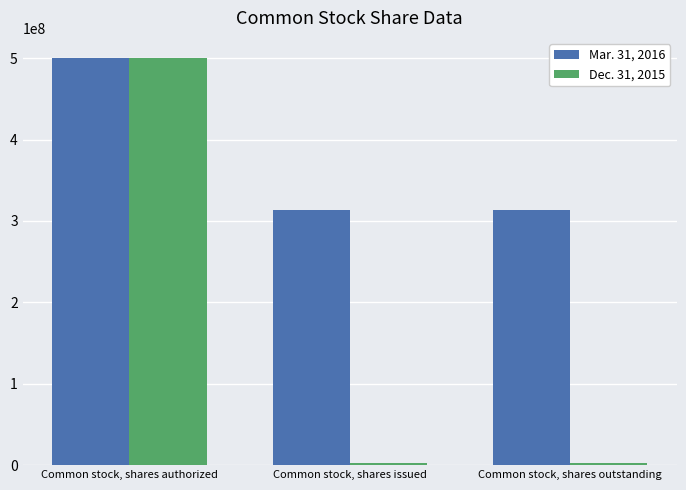

At how many categories does at least one series exceed 400310260?

1